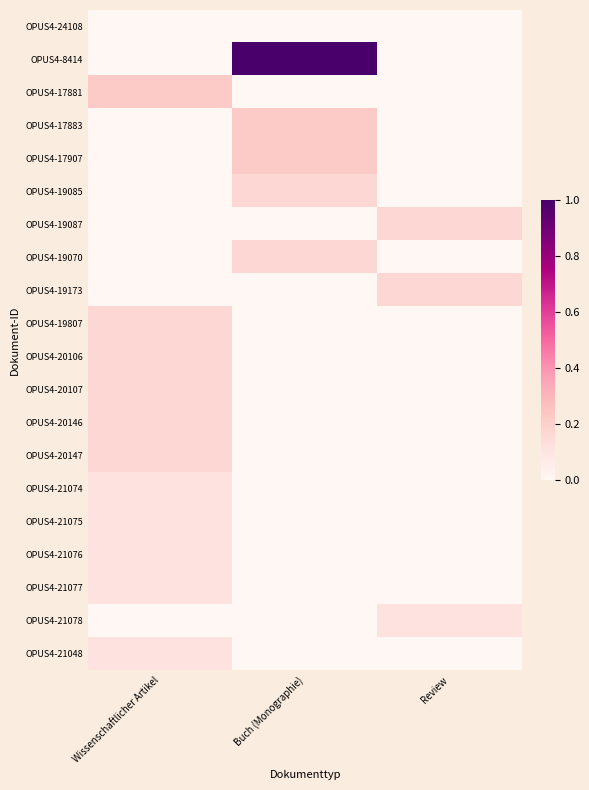

Reading left to right, extract all data points from this chart.

OPUS4-24108: Wissenschaftlicher Artikel=0.0	Buch (Monographie)=0.0	Review=0.0
OPUS4-8414: Wissenschaftlicher Artikel=0.0	Buch (Monographie)=1.0	Review=0.0
OPUS4-17881: Wissenschaftlicher Artikel=0.2	Buch (Monographie)=0.0	Review=0.0
OPUS4-17883: Wissenschaftlicher Artikel=0.0	Buch (Monographie)=0.2	Review=0.0
OPUS4-17907: Wissenschaftlicher Artikel=0.0	Buch (Monographie)=0.2	Review=0.0
OPUS4-19085: Wissenschaftlicher Artikel=0.0	Buch (Monographie)=0.2	Review=0.0
OPUS4-19087: Wissenschaftlicher Artikel=0.0	Buch (Monographie)=0.0	Review=0.2
OPUS4-19070: Wissenschaftlicher Artikel=0.0	Buch (Monographie)=0.2	Review=0.0
OPUS4-19173: Wissenschaftlicher Artikel=0.0	Buch (Monographie)=0.0	Review=0.2
OPUS4-19807: Wissenschaftlicher Artikel=0.2	Buch (Monographie)=0.0	Review=0.0
OPUS4-20106: Wissenschaftlicher Artikel=0.2	Buch (Monographie)=0.0	Review=0.0
OPUS4-20107: Wissenschaftlicher Artikel=0.2	Buch (Monographie)=0.0	Review=0.0
OPUS4-20146: Wissenschaftlicher Artikel=0.2	Buch (Monographie)=0.0	Review=0.0
OPUS4-20147: Wissenschaftlicher Artikel=0.2	Buch (Monographie)=0.0	Review=0.0
OPUS4-21074: Wissenschaftlicher Artikel=0.1	Buch (Monographie)=0.0	Review=0.0
OPUS4-21075: Wissenschaftlicher Artikel=0.1	Buch (Monographie)=0.0	Review=0.0
OPUS4-21076: Wissenschaftlicher Artikel=0.1	Buch (Monographie)=0.0	Review=0.0
OPUS4-21077: Wissenschaftlicher Artikel=0.1	Buch (Monographie)=0.0	Review=0.0
OPUS4-21078: Wissenschaftlicher Artikel=0.0	Buch (Monographie)=0.0	Review=0.1
OPUS4-21048: Wissenschaftlicher Artikel=0.1	Buch (Monographie)=0.0	Review=0.0